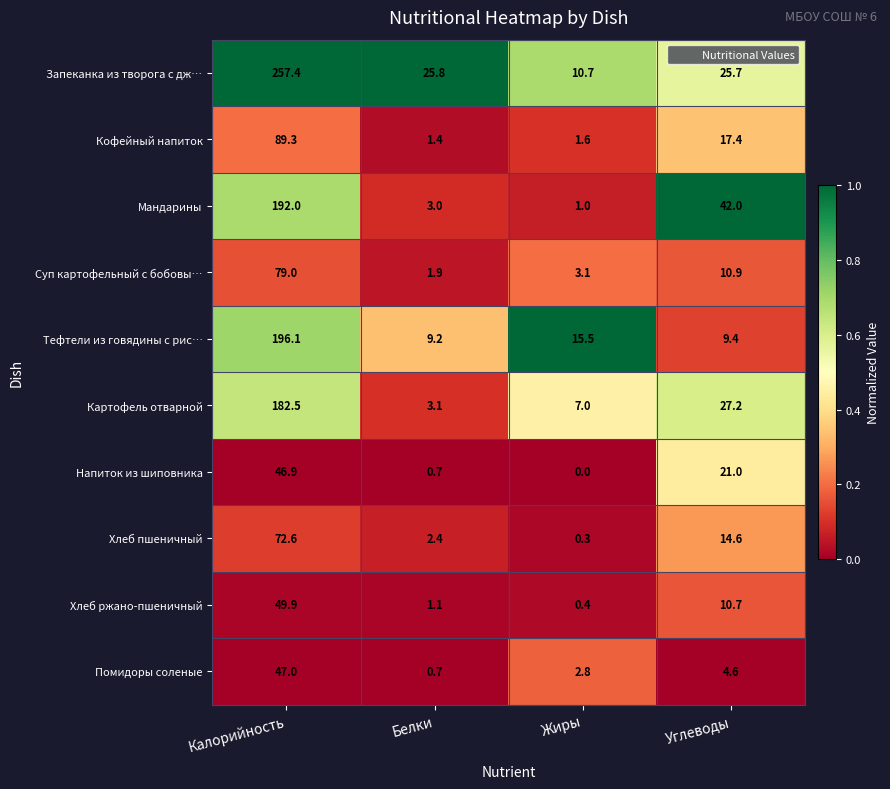

Between Белки and Жиры, which series saw the biggest shift?

Запеканка из творога с дж…